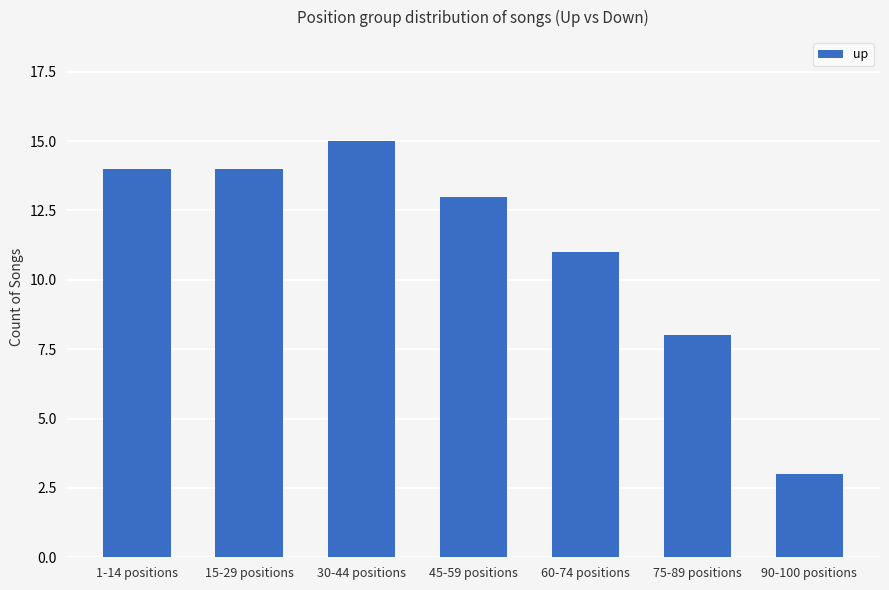

The value at 75-89 positions is 4. True or false?

False